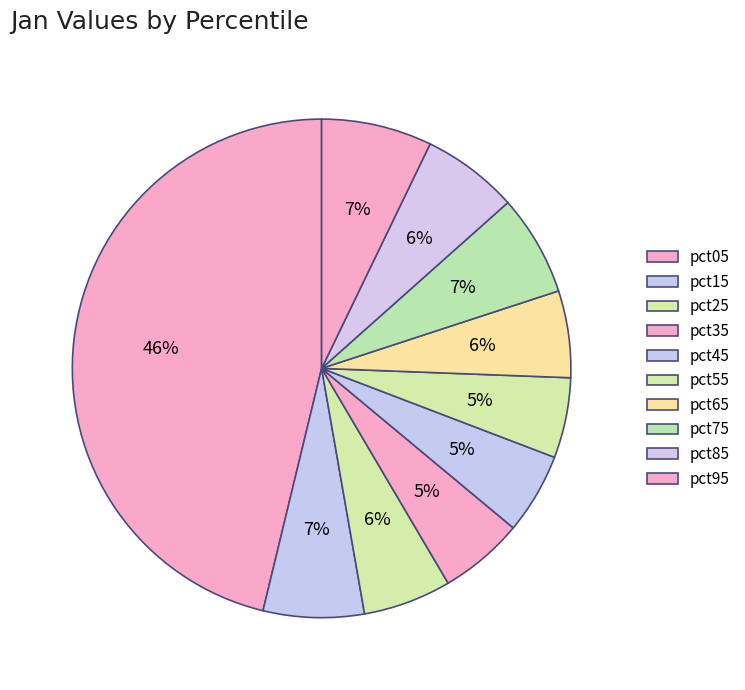

How many segments does this pie chart have?

10